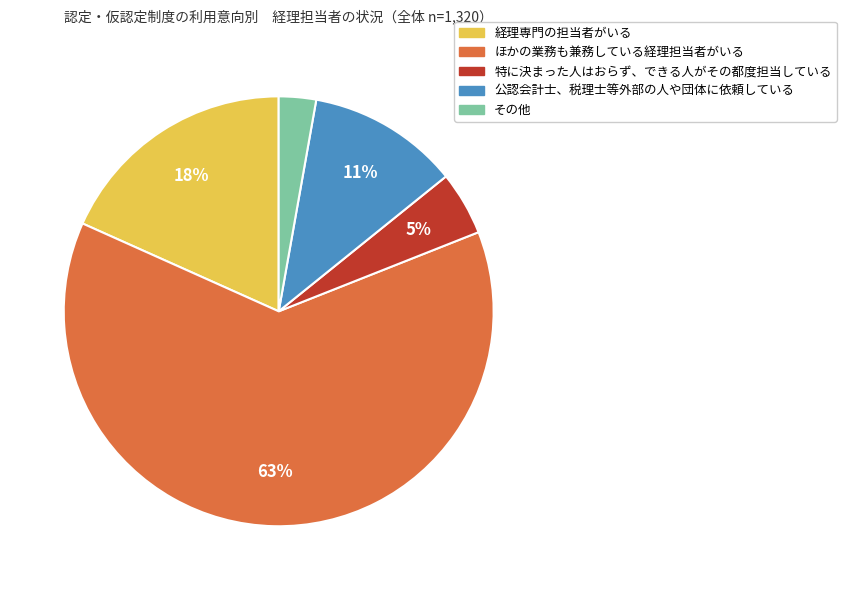

To the nearest percent, what is the difference between the largest and smallest slice percentages?

60%